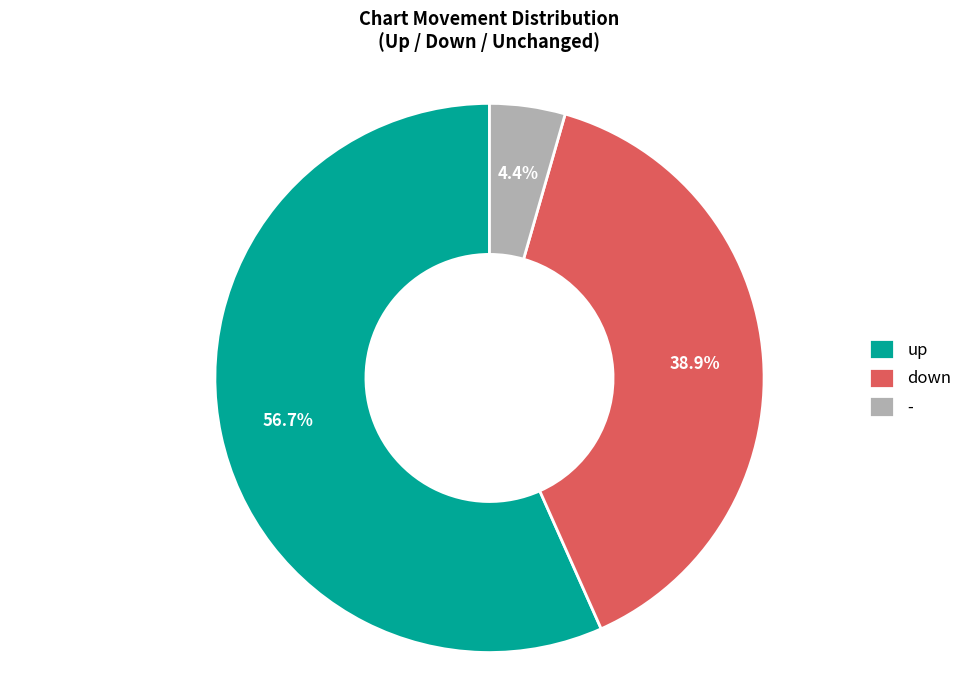

How much of the chart is everything except -?

95.6%